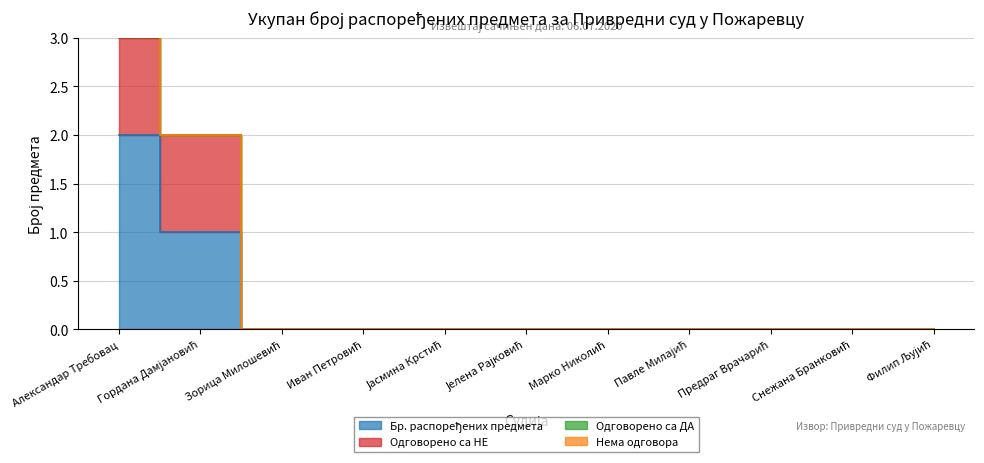

At which label does Одговорено са ДА reach its minimum?

Гордана Дамјановић